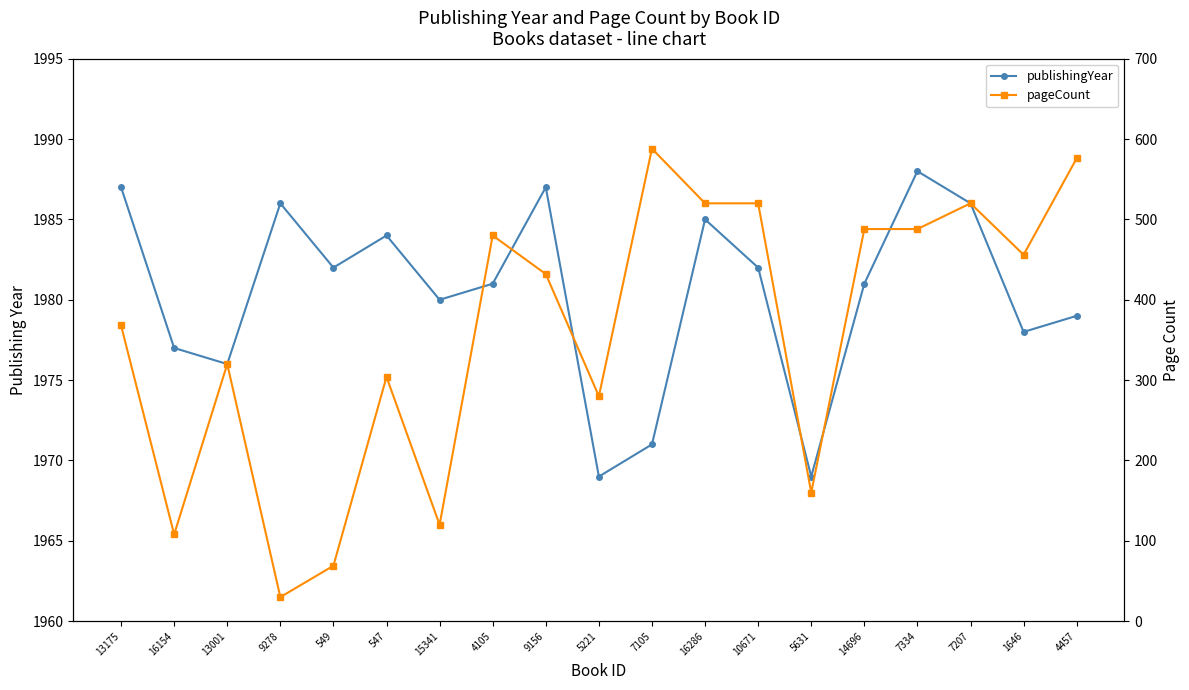

What is the smallest value displayed?

30